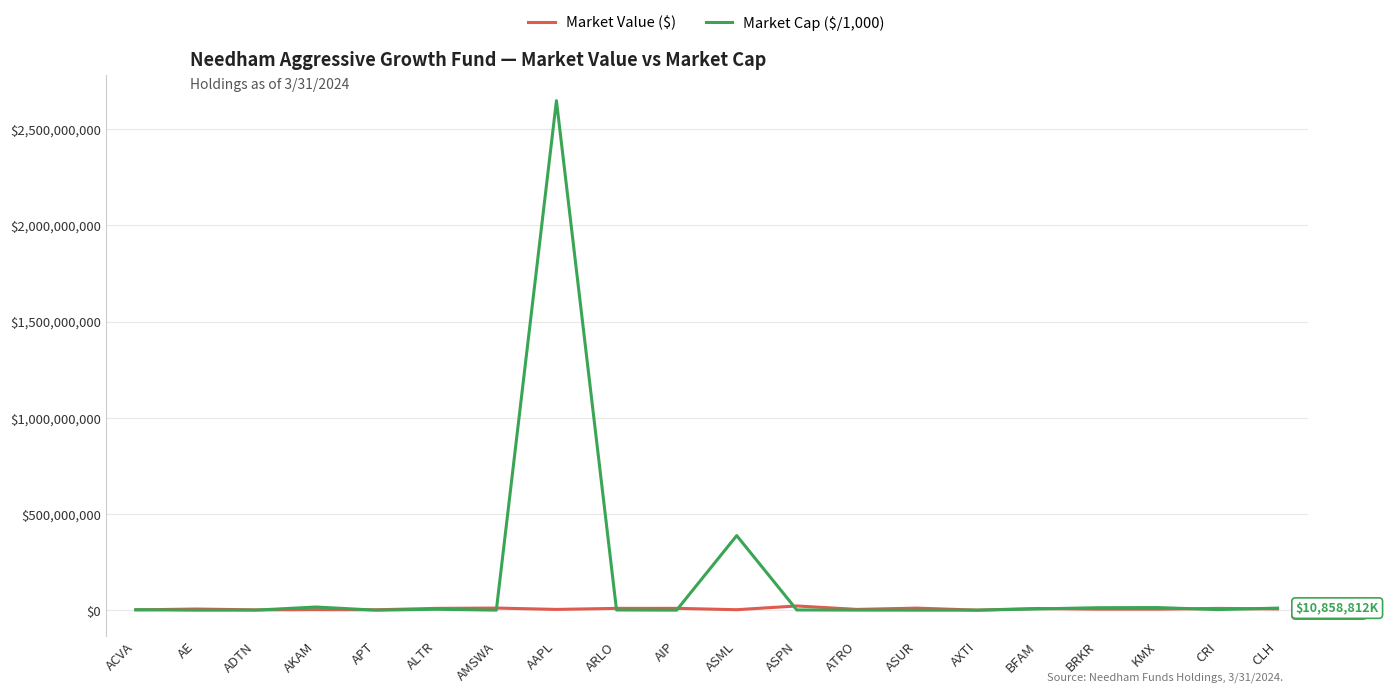

What is the maximum value for Market Value ($)?

22000000.0